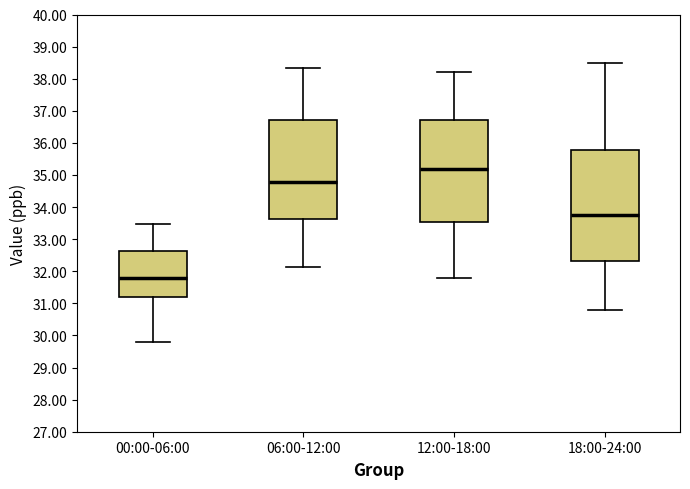

Which box is the tallest, from its lower edge to its upper edge?

18:00-24:00